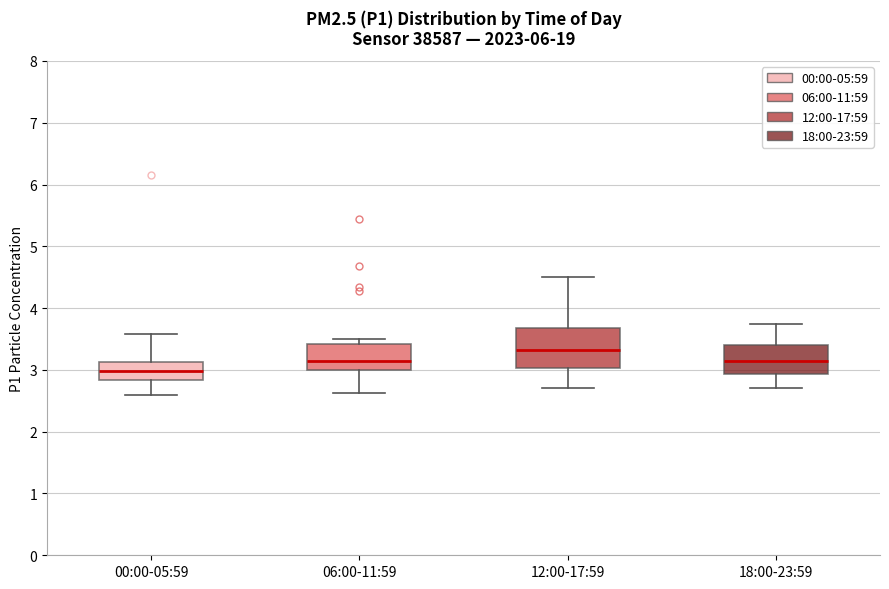

Which box is the tallest, from its lower edge to its upper edge?

12:00-17:59